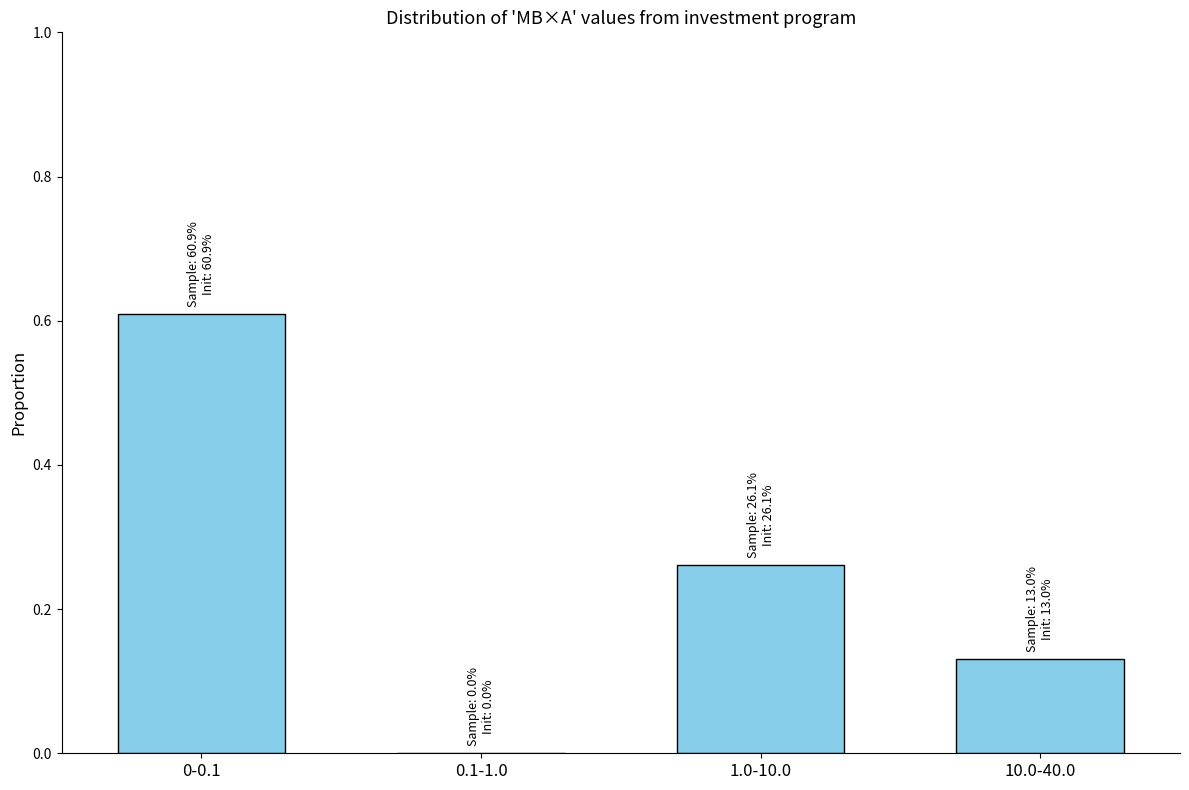

Which label corresponds to the largest value in the chart?

0-0.1